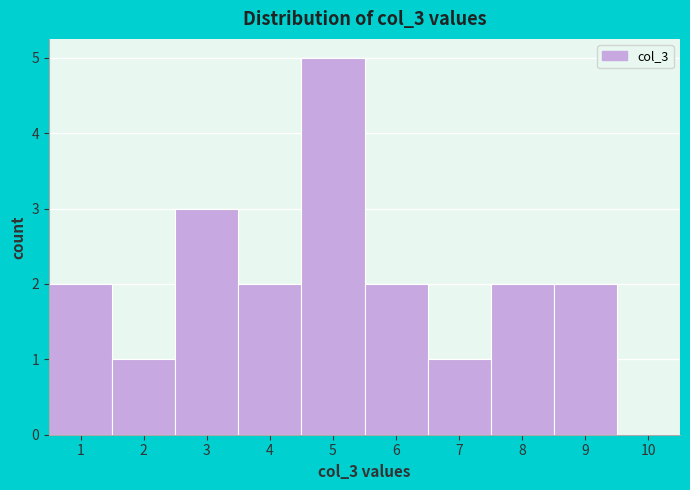

How tall is the bar that spans 6.5 to 7.5 on the x-axis? The values are not printed on the chart, so give them approximately, as read against the axis.

1